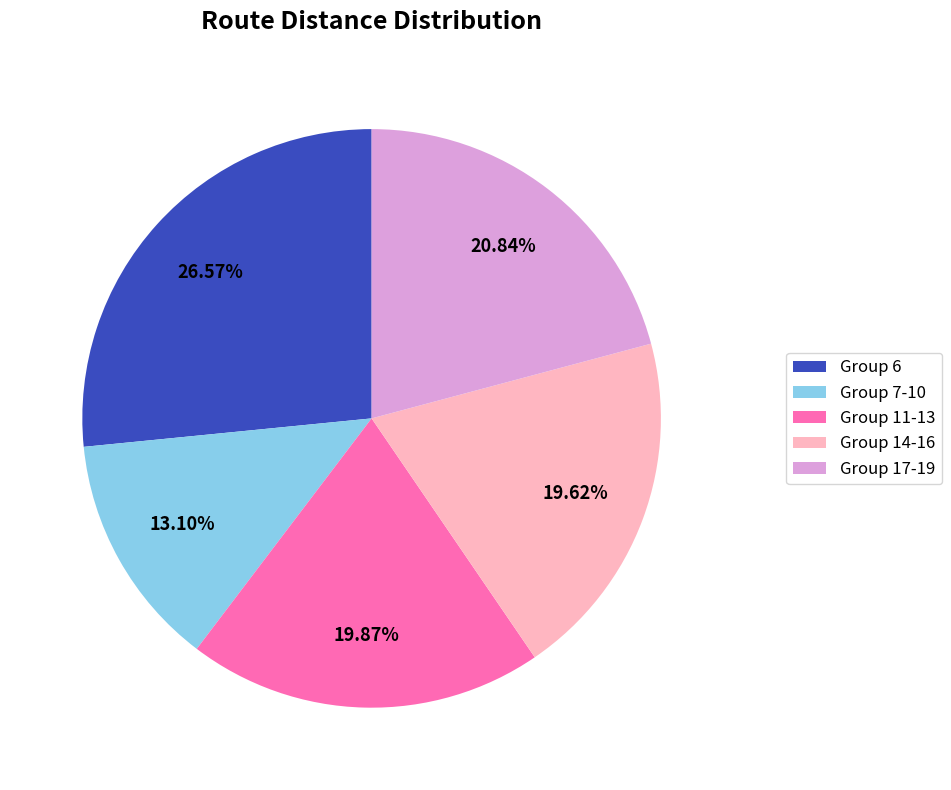

Is Group 7-10 the majority of the pie?

No